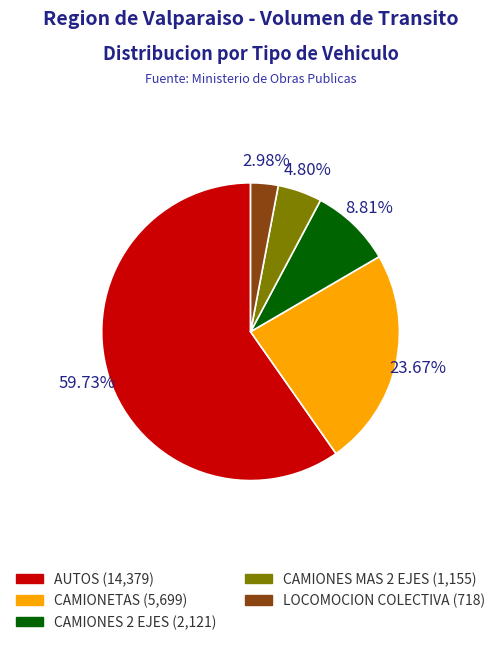

How many segments does this pie chart have?

5